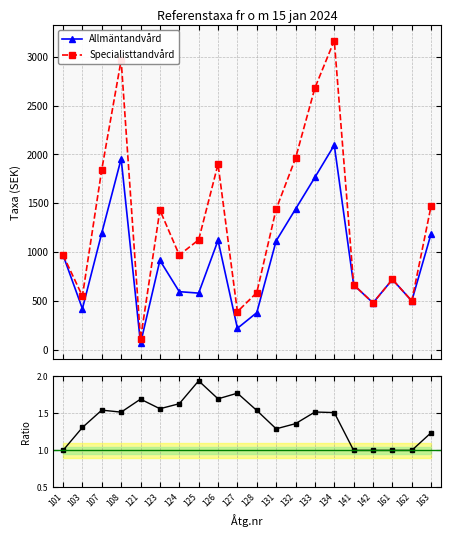

The value of Ratio Specialist/Allmän at 141 is 0.4. True or false?

False